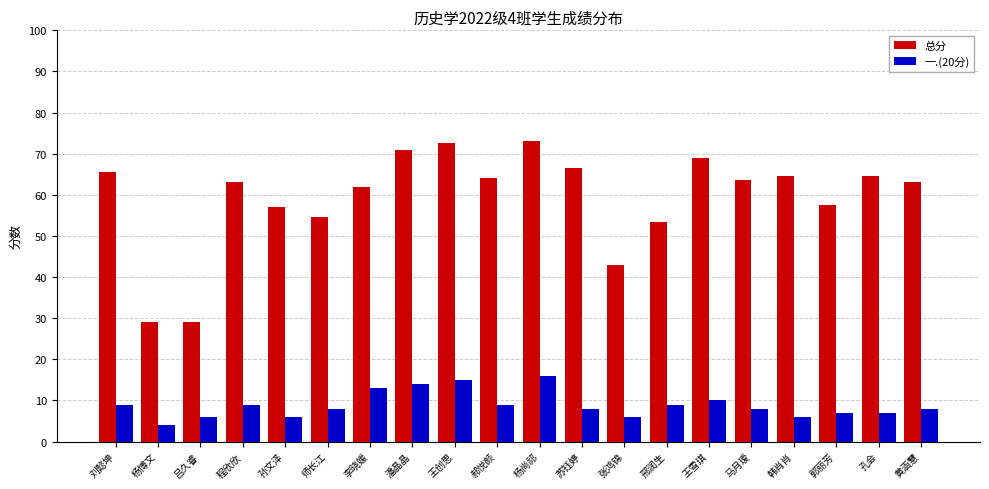

What position from the right is 黄涵慧?

1